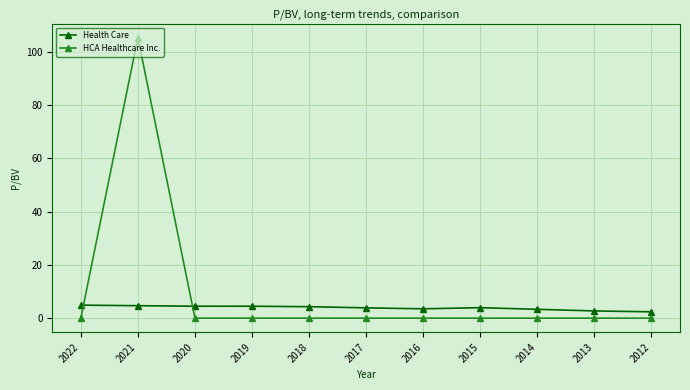

What is the value of the Health Care point at the 11th from the left?

2.4